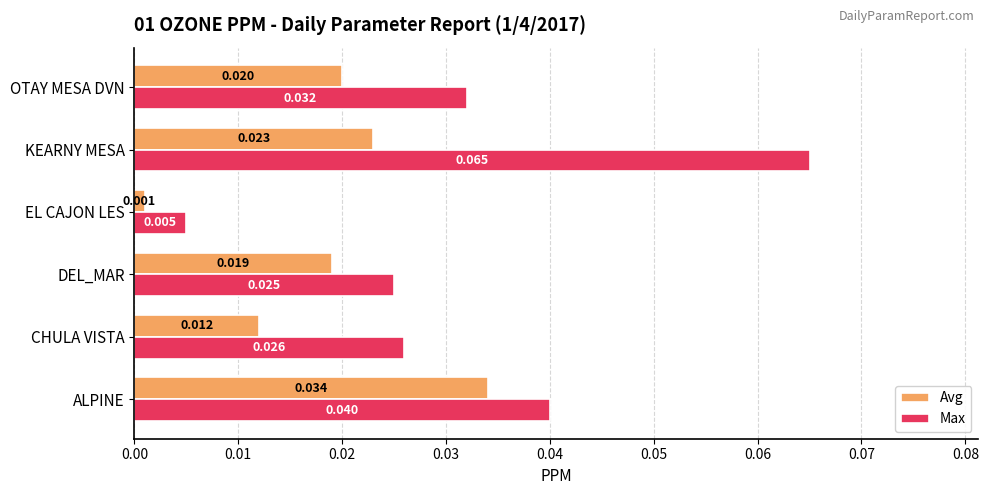

At which label is Avg closest to 0?

EL CAJON LES